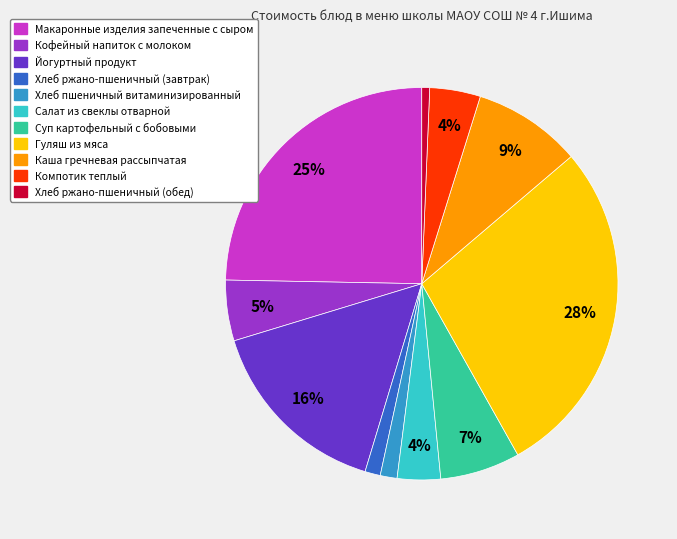

To the nearest percent, what is the difference between the largest and smallest slice percentages?

27%